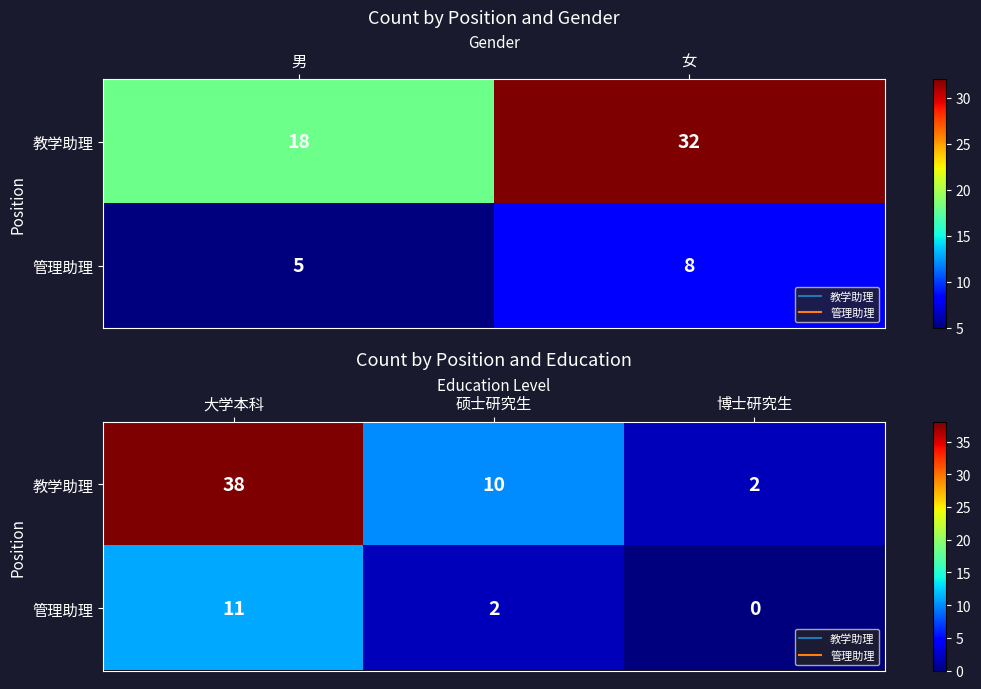

Between 大学本科 and 硕士研究生, which series saw the biggest shift?

教学助理